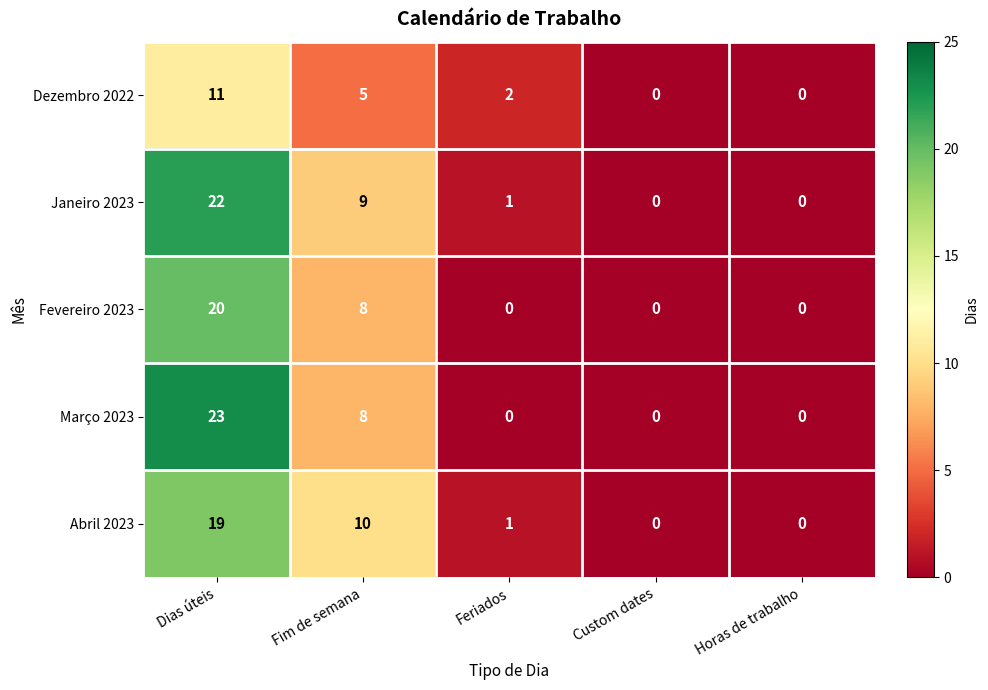

The value of Março 2023 at Feriados is 0. True or false?

True